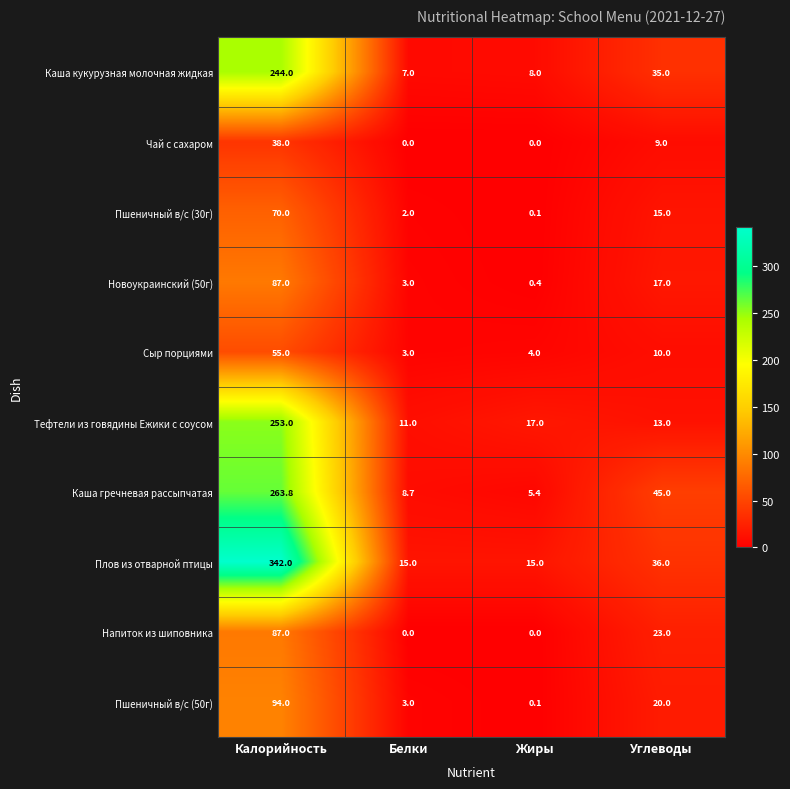

What is the difference between the Пшеничный в/с (50г) values at Калорийность and Жиры?

93.9